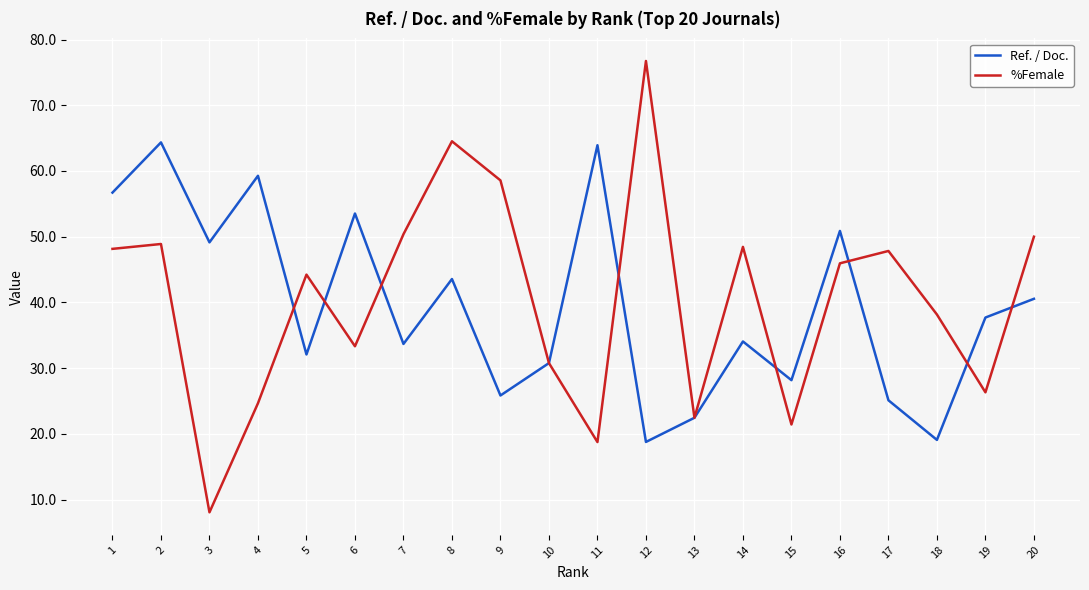

The value of %Female at 6 is 33.3. True or false?

True